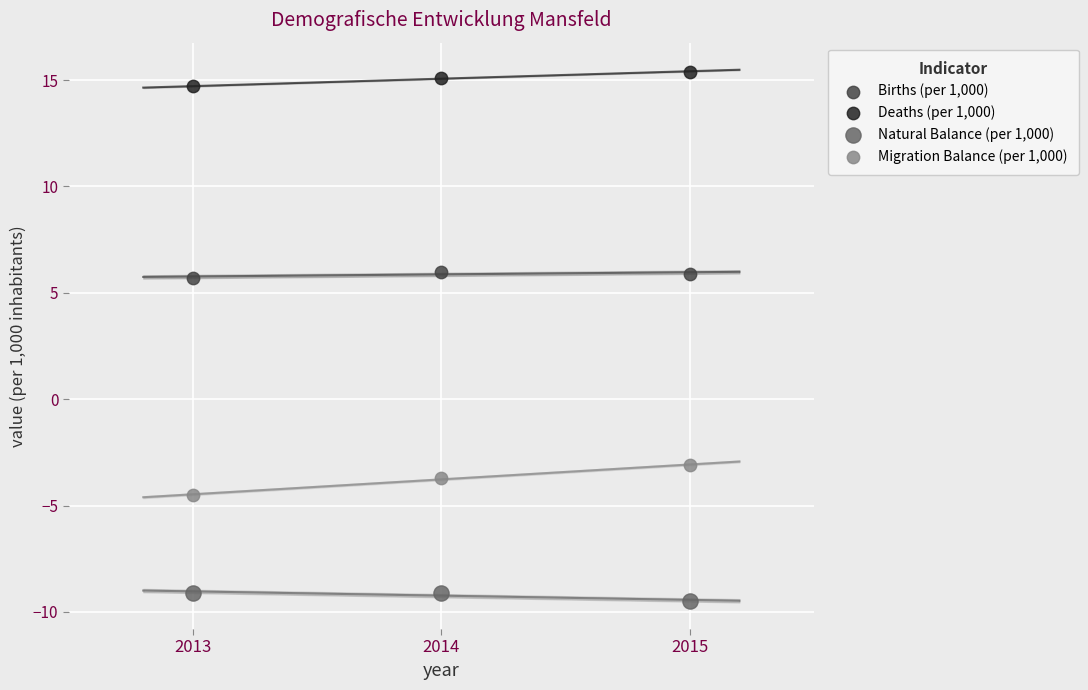

Which series contains the lowest Y value?

Natural Balance (per 1,000)